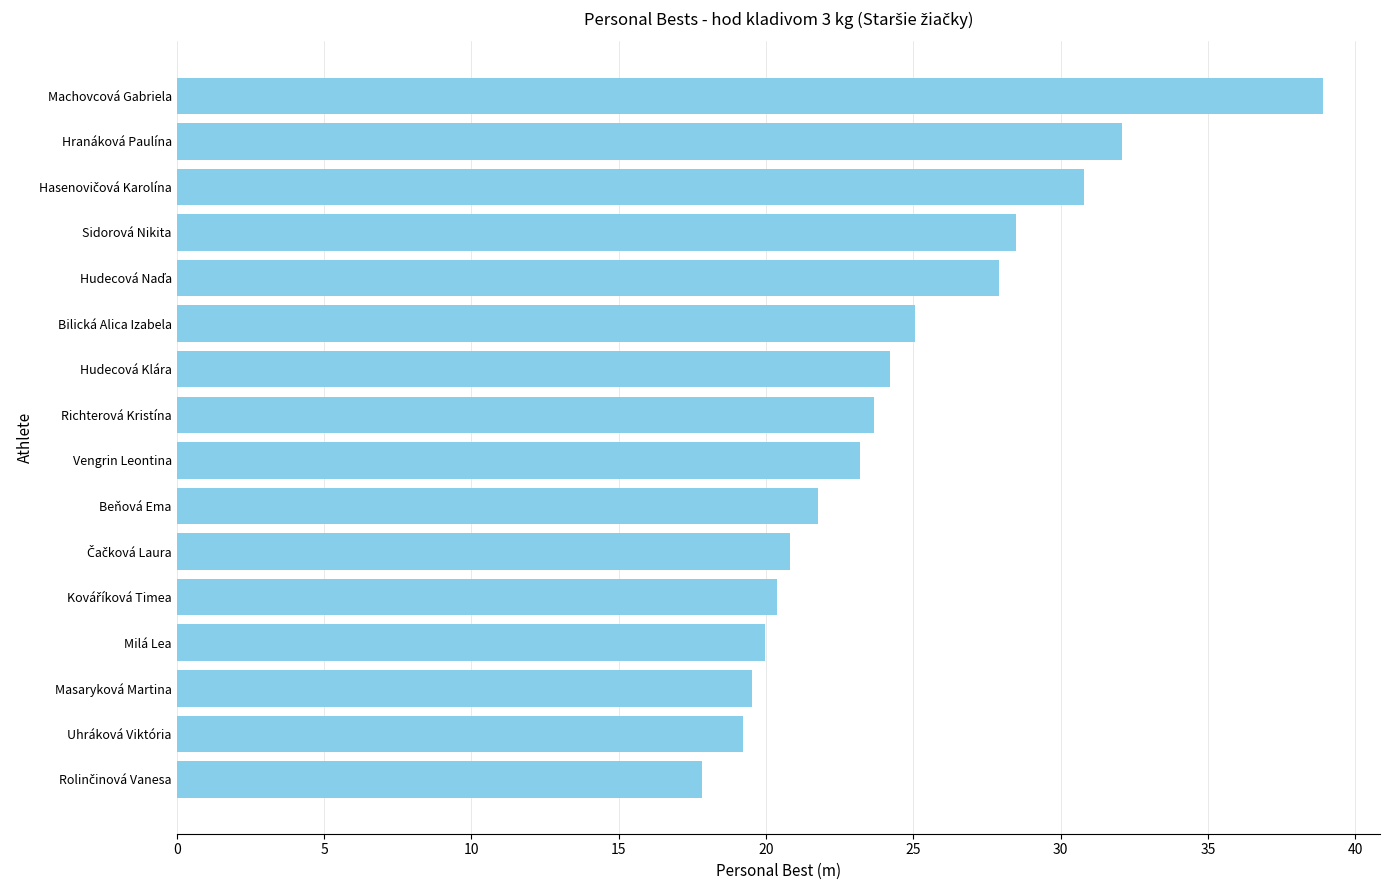

Does the chart contain any negative values?

No